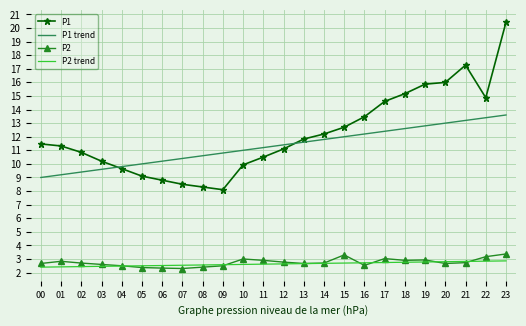

What is the smallest value displayed?

2.3